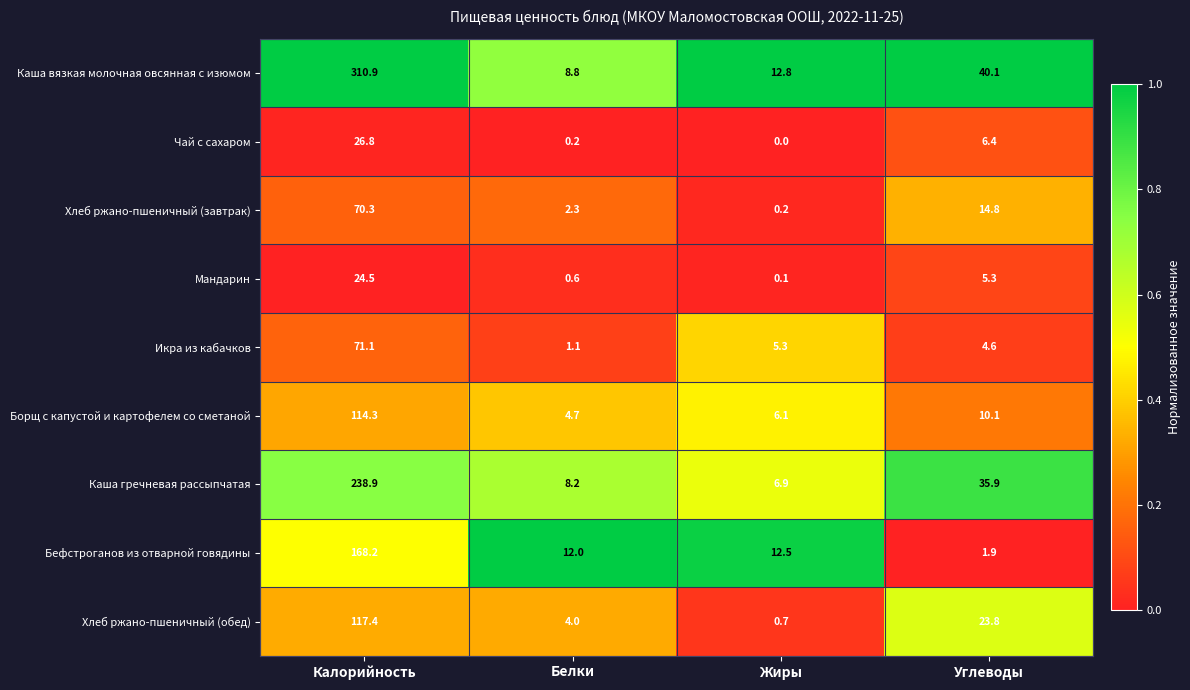

What is the difference between the second highest and second lowest values in the Бефстроганов из отварной говядины series?

0.5